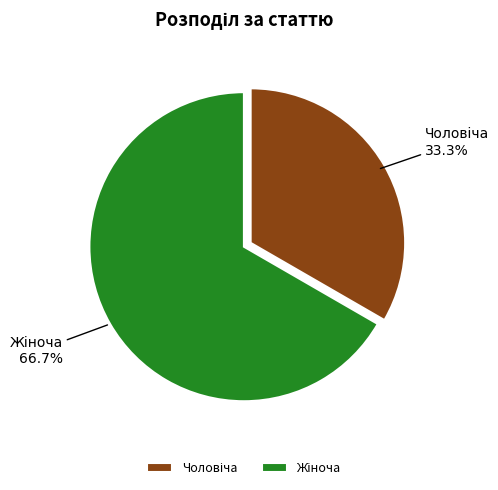

Is there any slice that represents more than half of the pie?

Yes